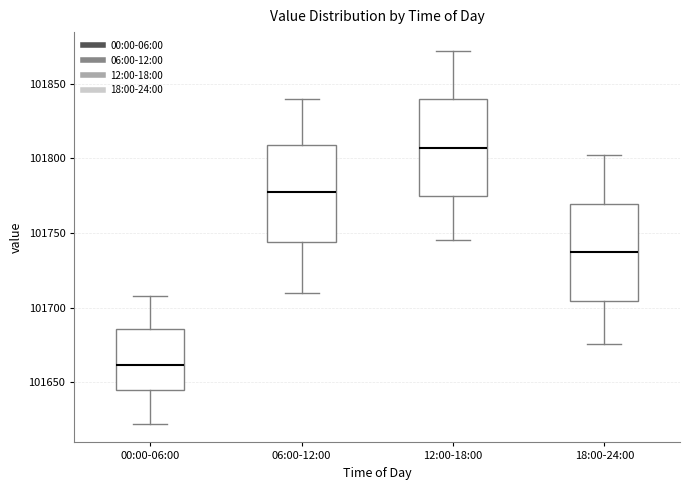

Where does the median line of the box for 00:00-06:00 sit on the y-axis? The values are not printed on the chart, so give them approximately, as read against the axis.

101660